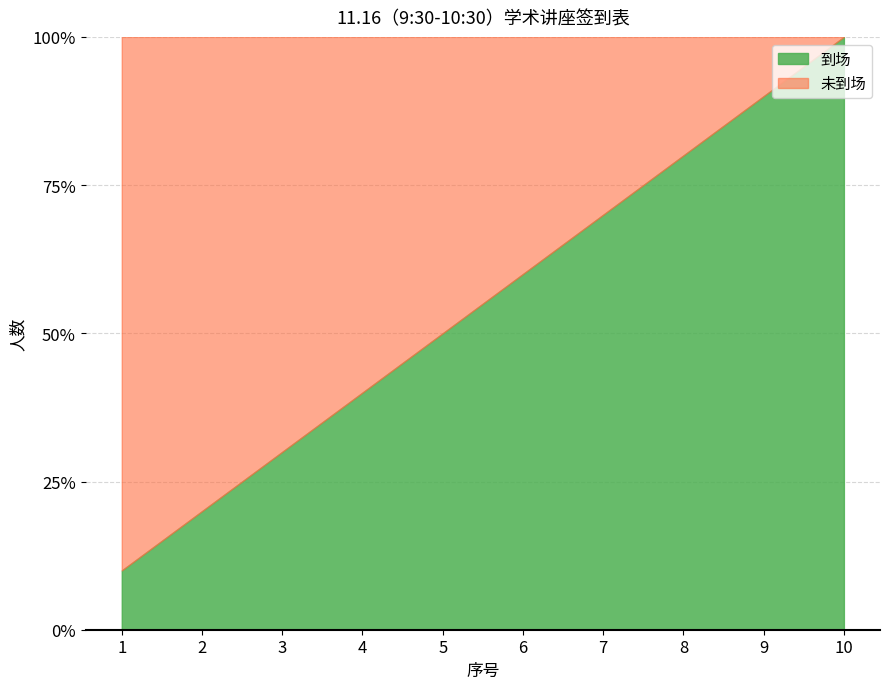

True or false: 到场累计 has a value of 3 at 2.

False